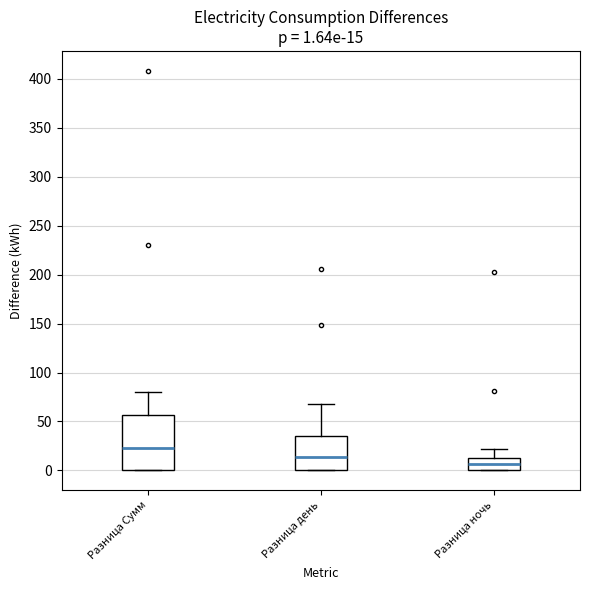

Which box is the tallest, from its lower edge to its upper edge?

Разница Сумм